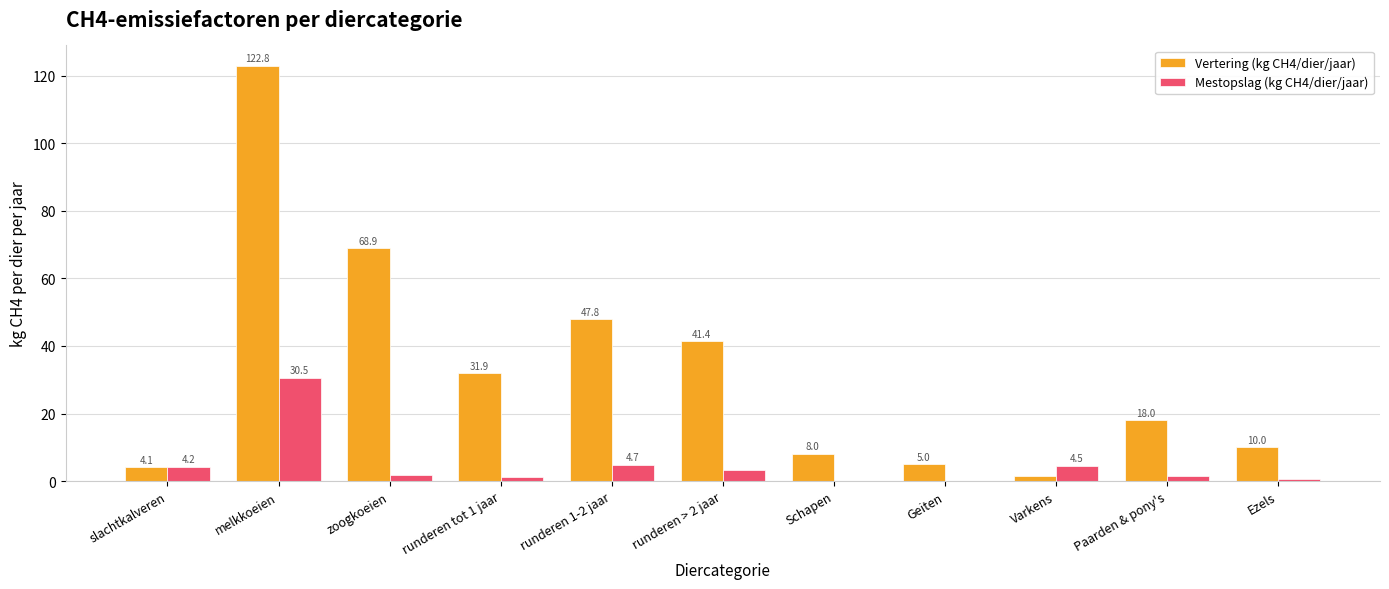

Count the number of data series in this chart.

2